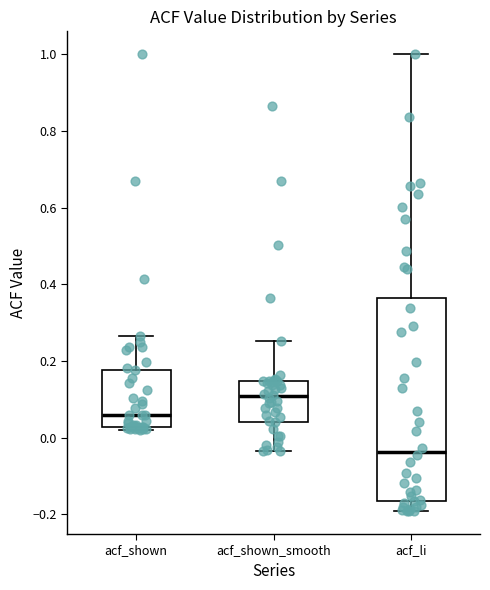

Which box is the tallest, from its lower edge to its upper edge?

acf_li